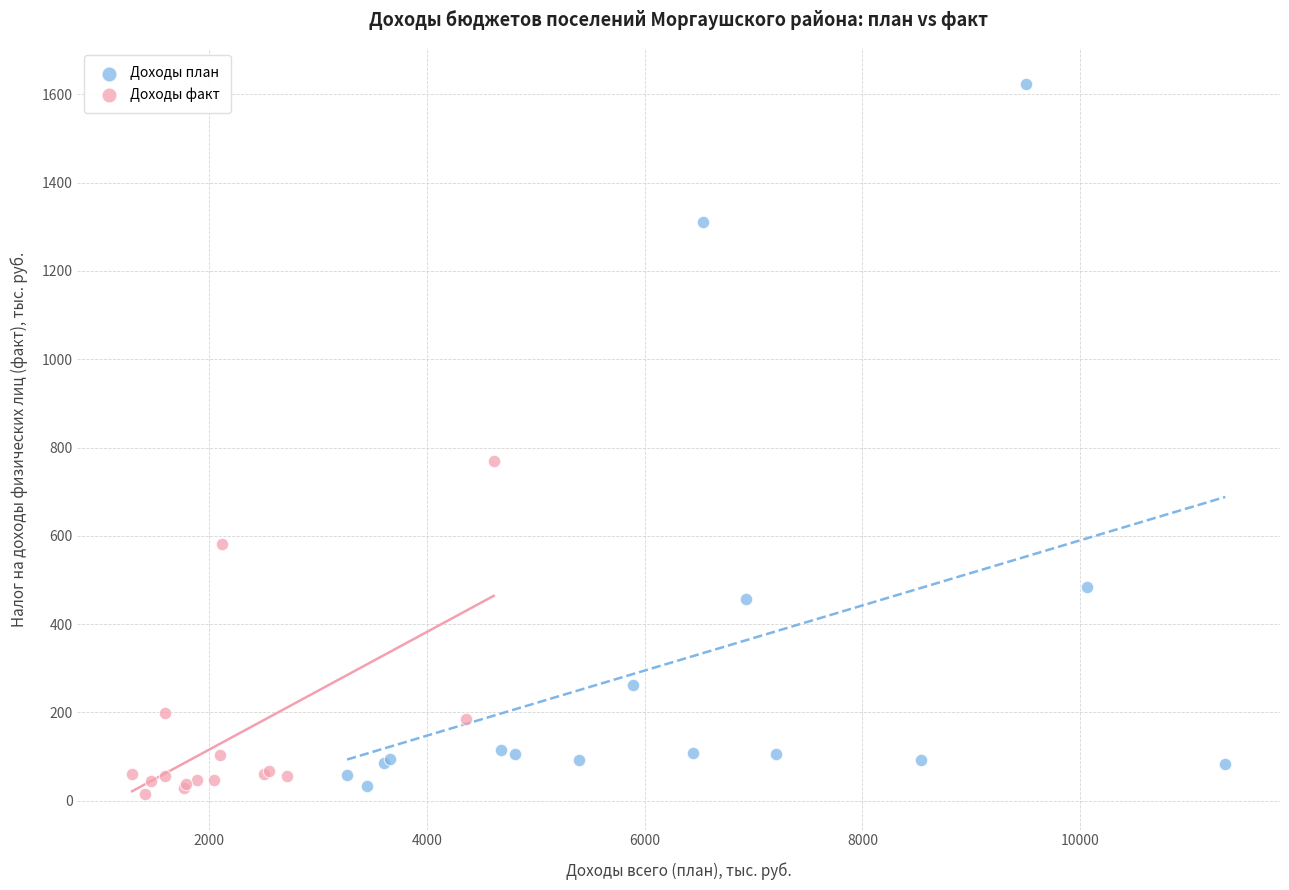

Which series has the widest spread of Y values?

Доходы план